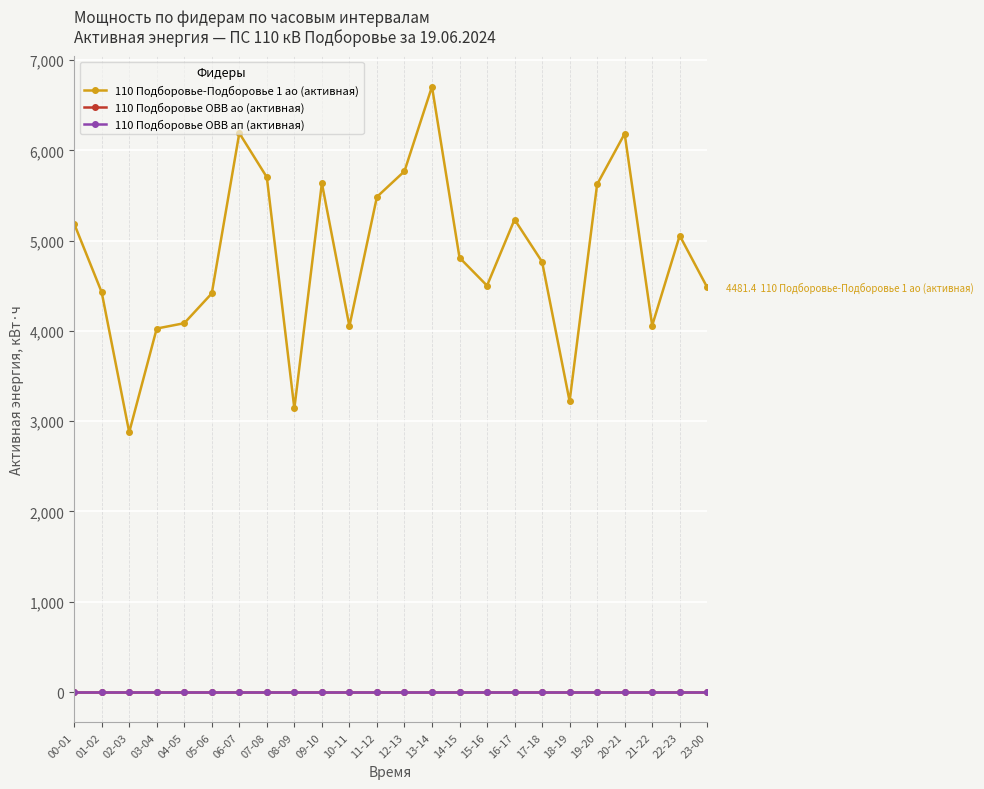

Does the chart display data point markers on the line(s)?

Yes